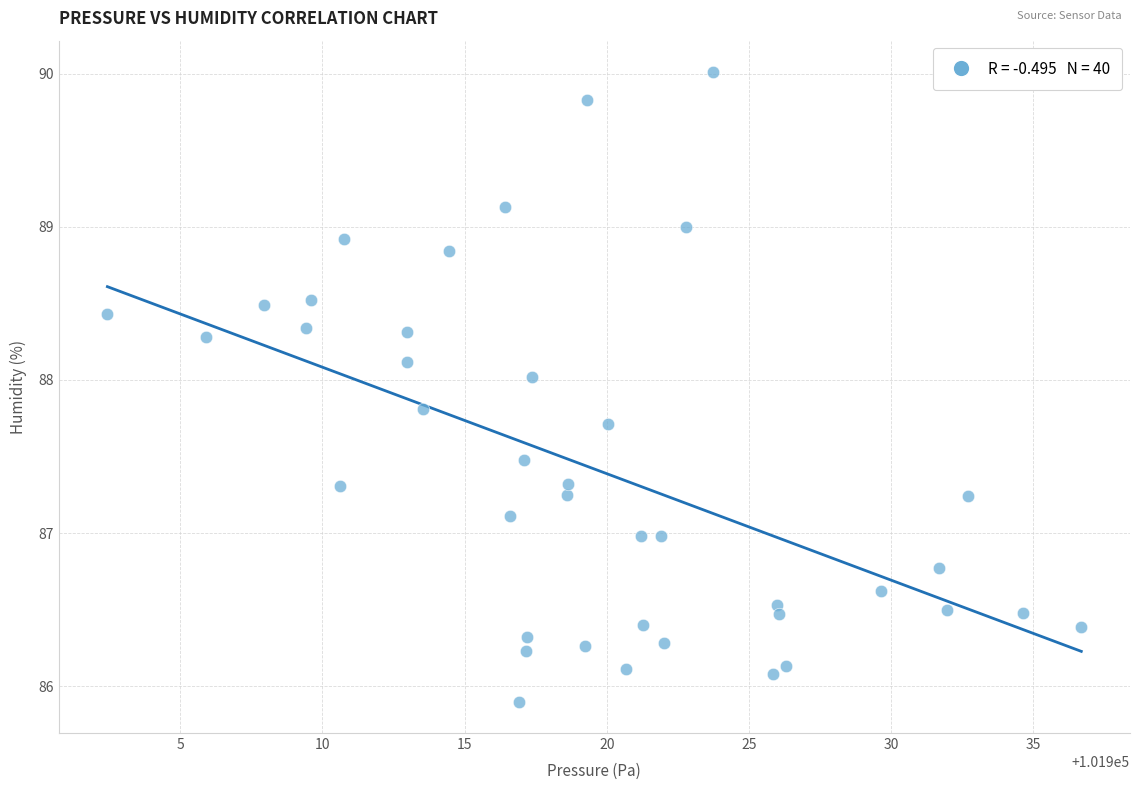

What is the range of Y values (max minus min)?

4.1